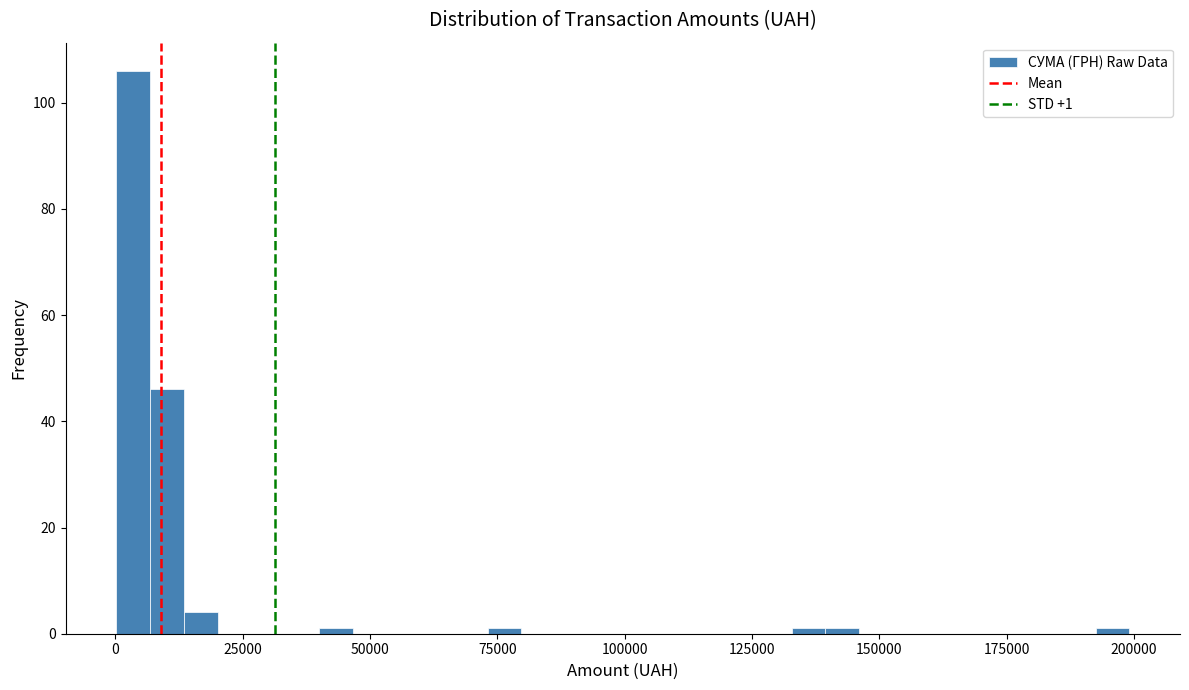

Around what value on the x-axis is the tallest bar? Give the approximate position of its centre, as read against the axis.

5000